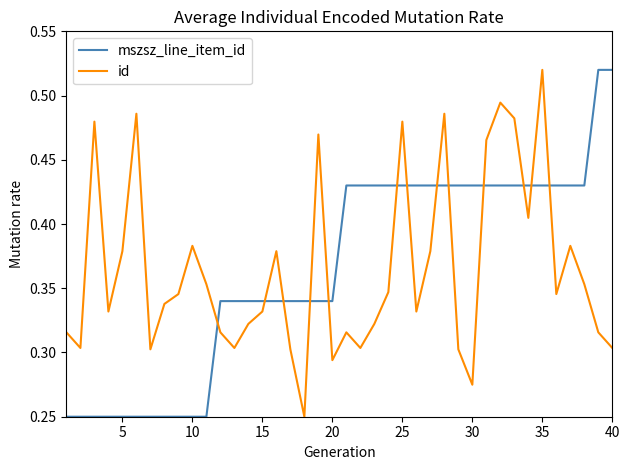

After their last crossing, which series has the higher values: id or mszsz_line_item_id?

mszsz_line_item_id